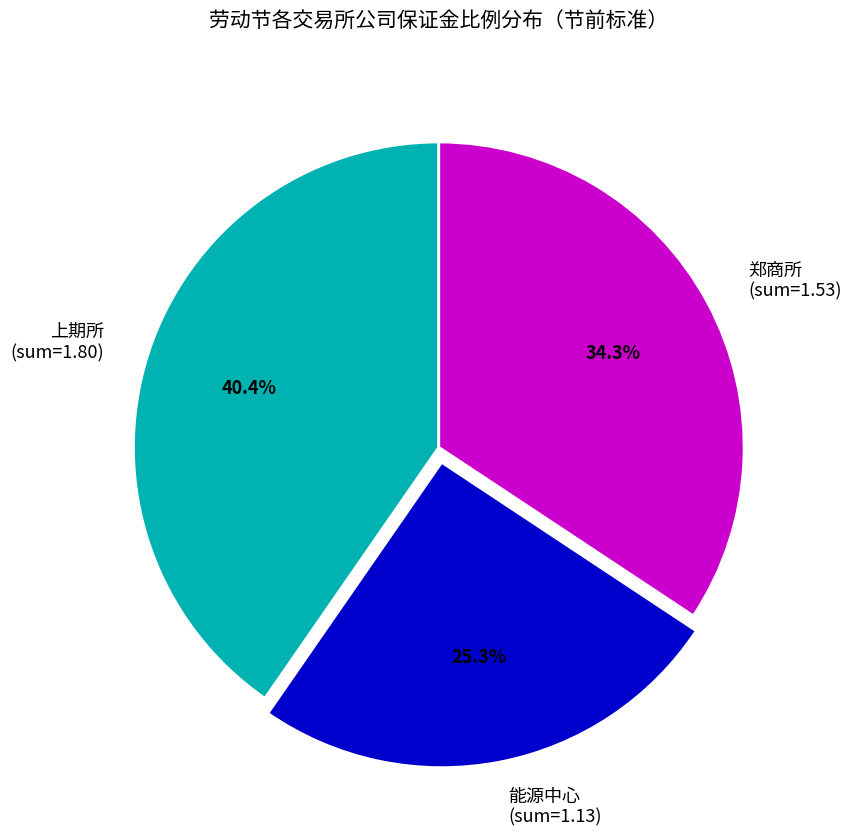

Between 郑商所 (sum=1.53) and 能源中心 (sum=1.13), which is larger?

郑商所 (sum=1.53)